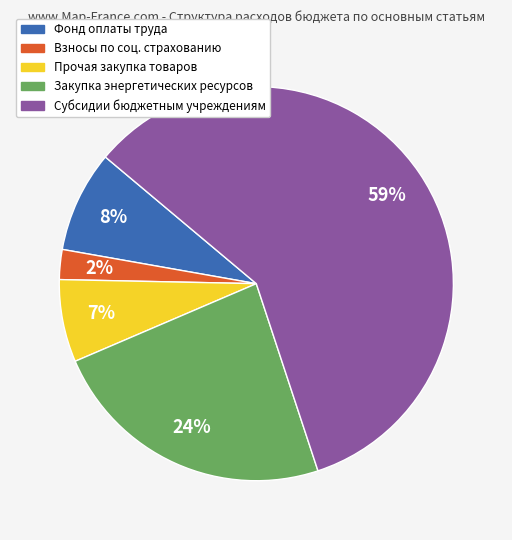

To the nearest percent, what is the average slice percentage?

20%